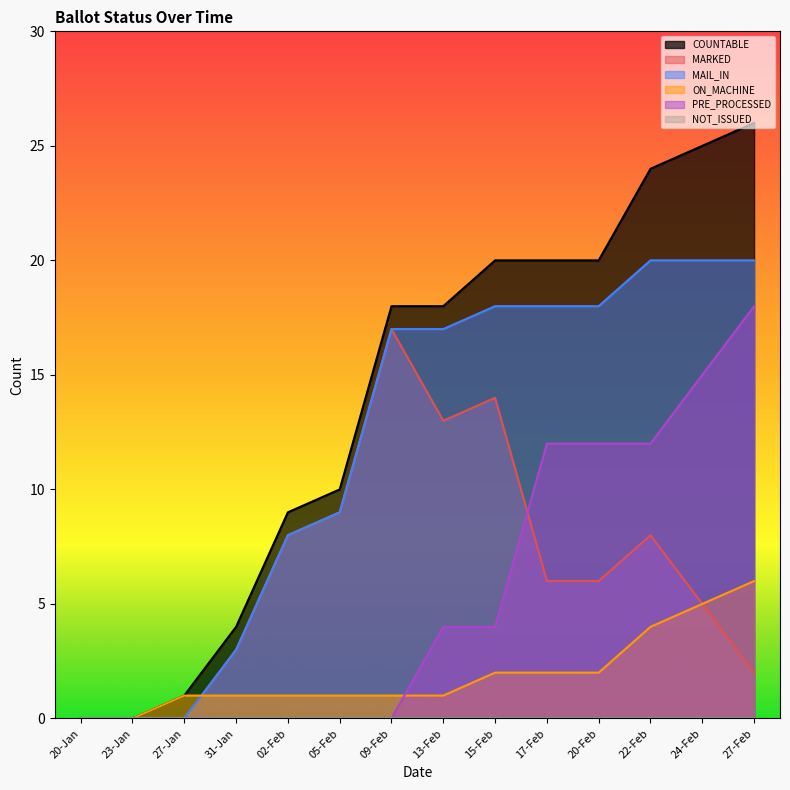

The value of ON_MACHINE at 20-Jan is 4. True or false?

False